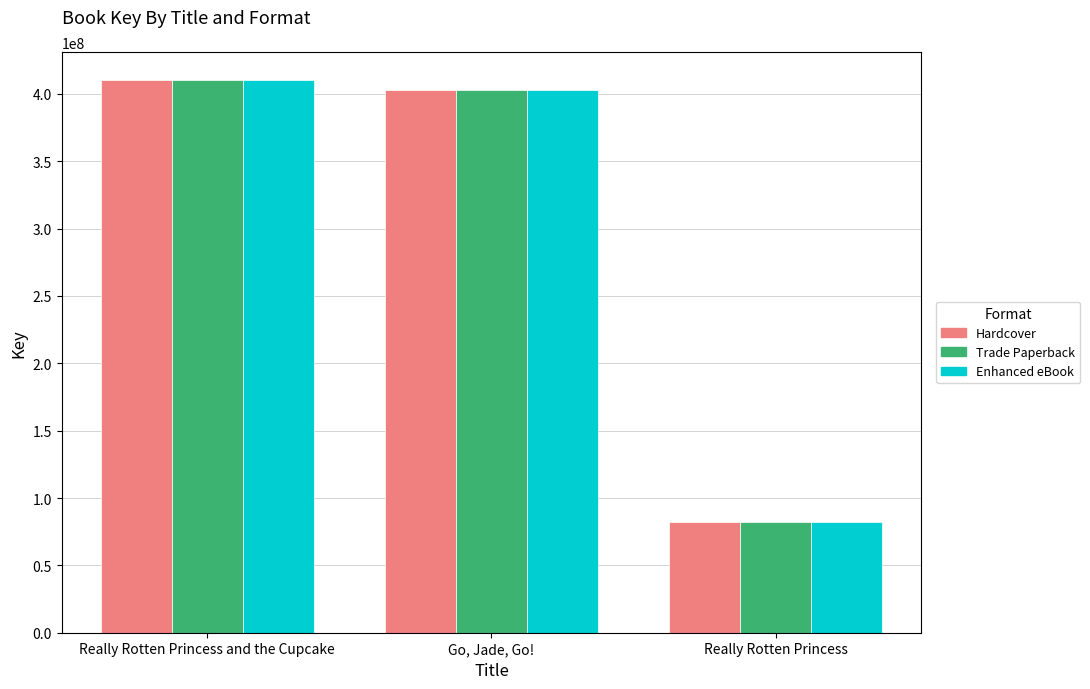

What is the label of the 2nd bar from the left?

Go, Jade, Go!